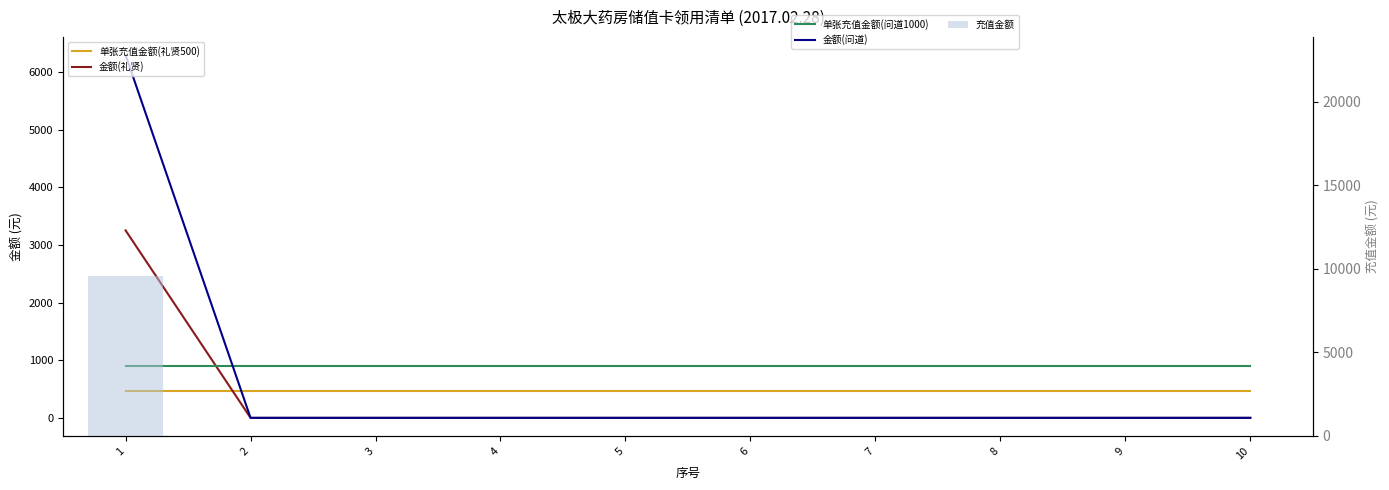

At how many categories does at least one series exceed 3458?

1